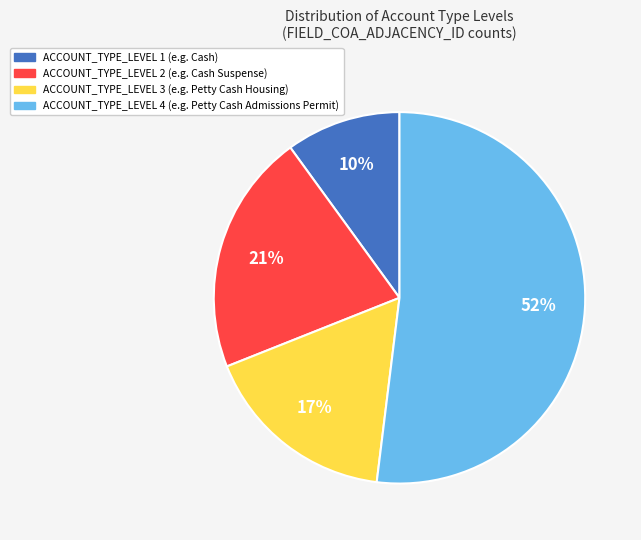

Which category has the biggest portion of the pie?

ACCOUNT_TYPE_LEVEL 4